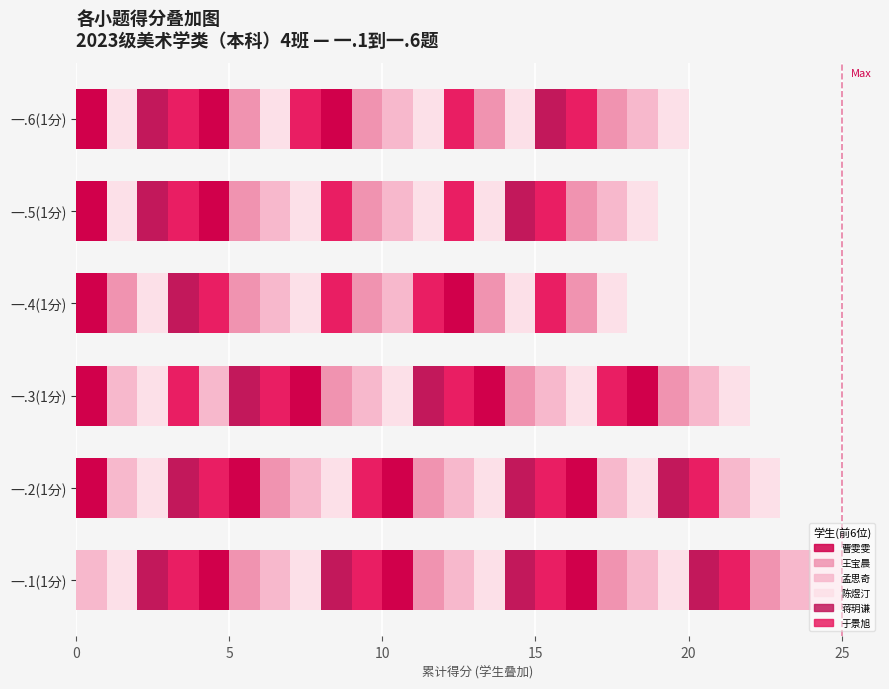

Are the bars horizontal?

Yes